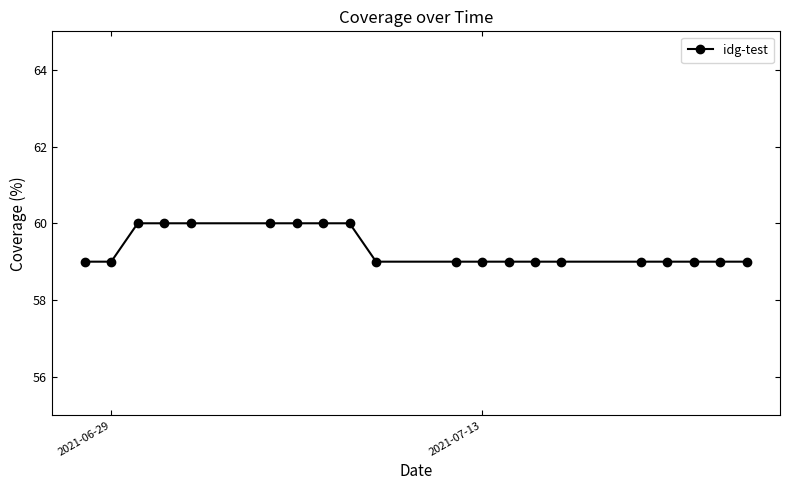

What is the value of the 16th point from the left?

59